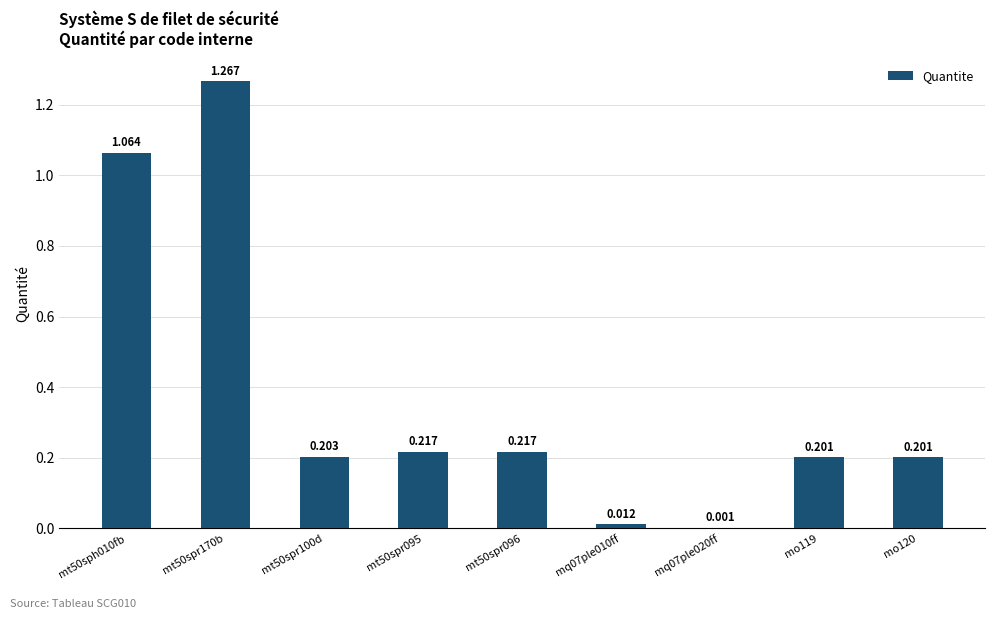

What position from the left is mt50spr100d?

3